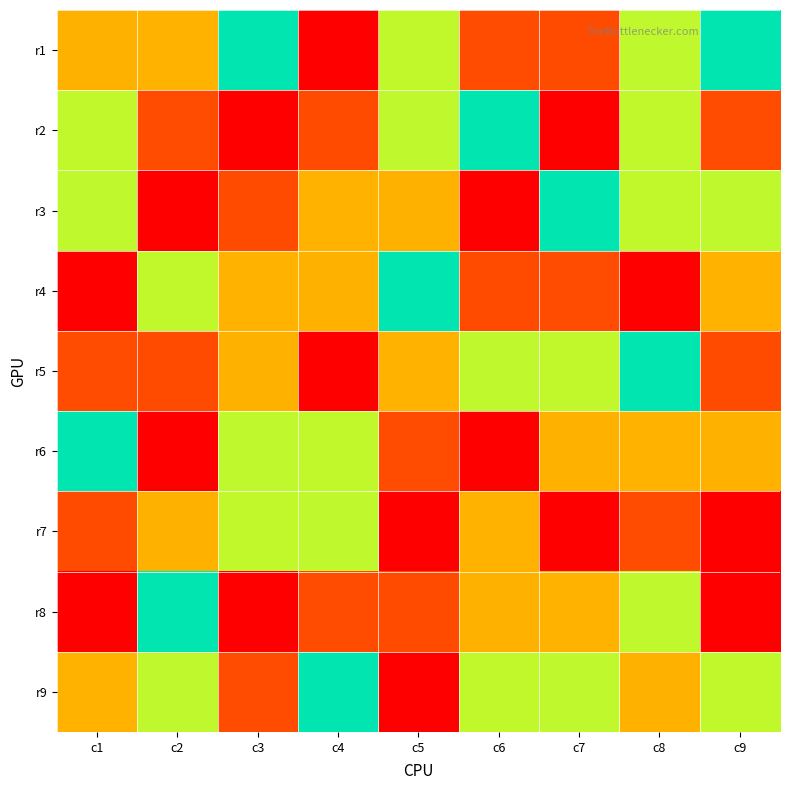

Which series has the largest range (max minus min)?

r2